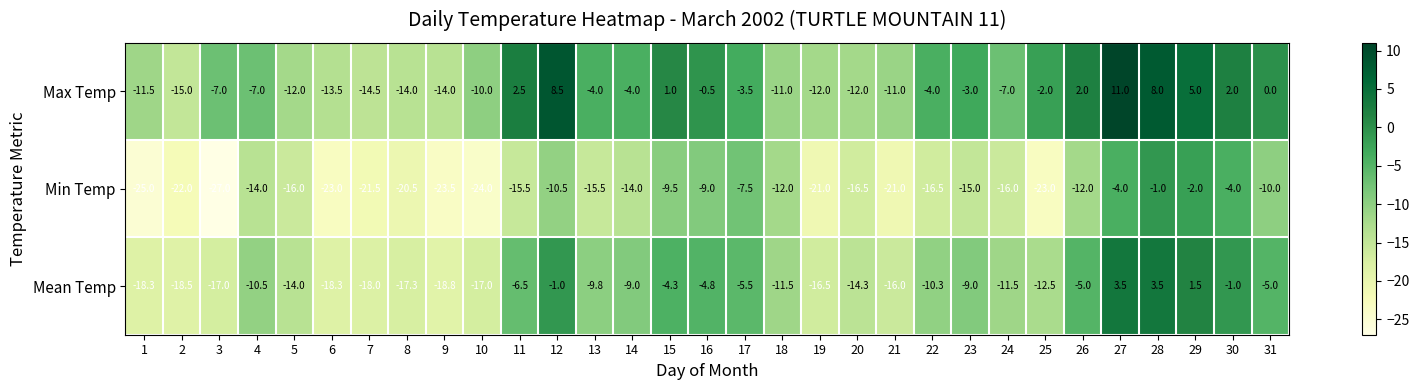

List the series in order of their overall mean, lowest first.

Min Temp, Mean Temp, Max Temp